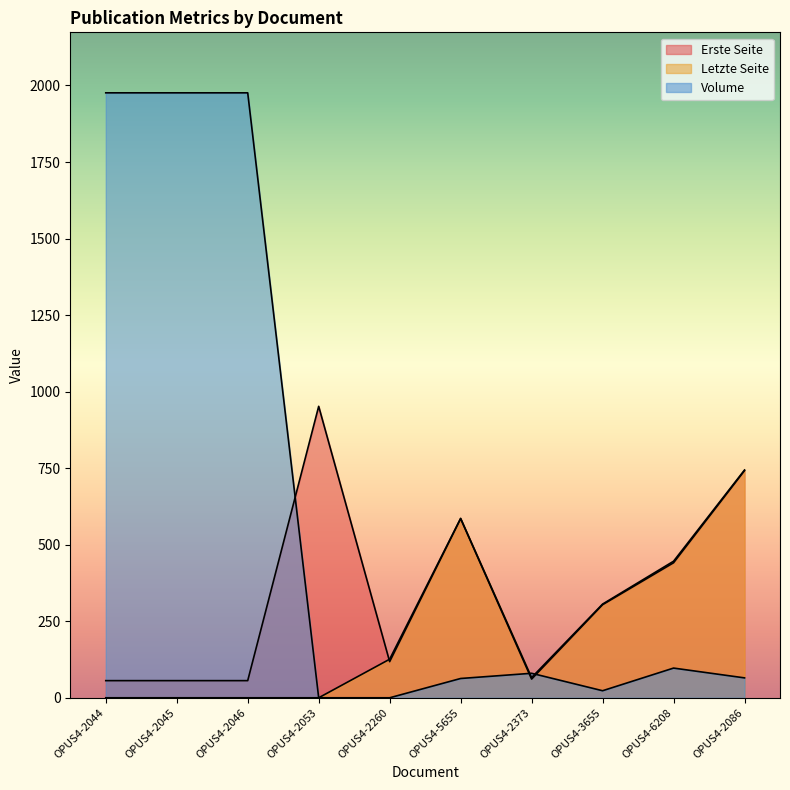

Reading left to right, transcribe all the data shown in this chart.

Erste Seite: 56	56	56	952	118	585	61	304	441	742
Letzte Seite: 0	0	0	0	126	586	66	306	446	744
Volume: 1976	1976	1976	0	0	63	80	23	97	65